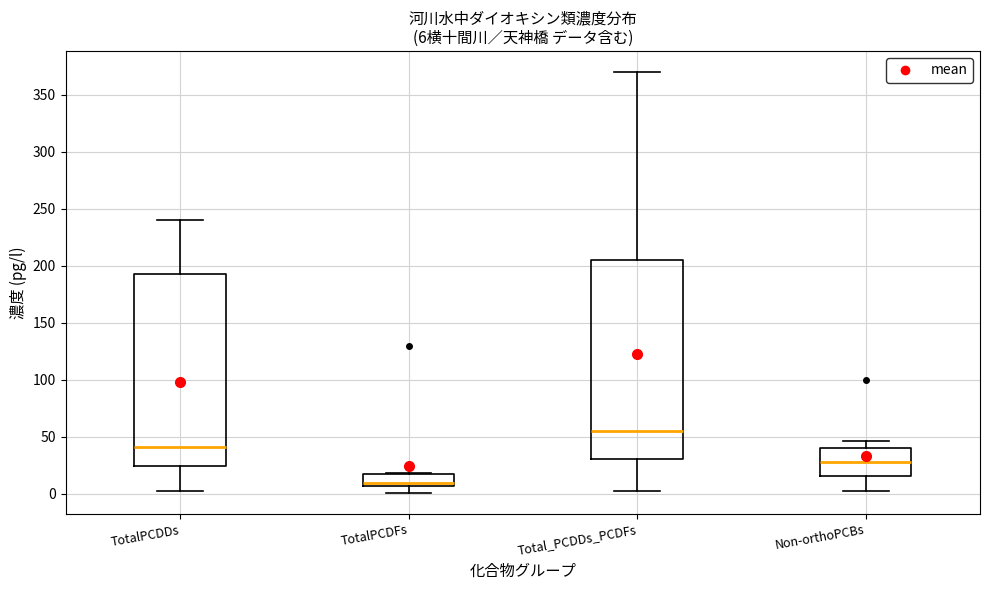

Which box has the highest median line?

Total_PCDDs_PCDFs